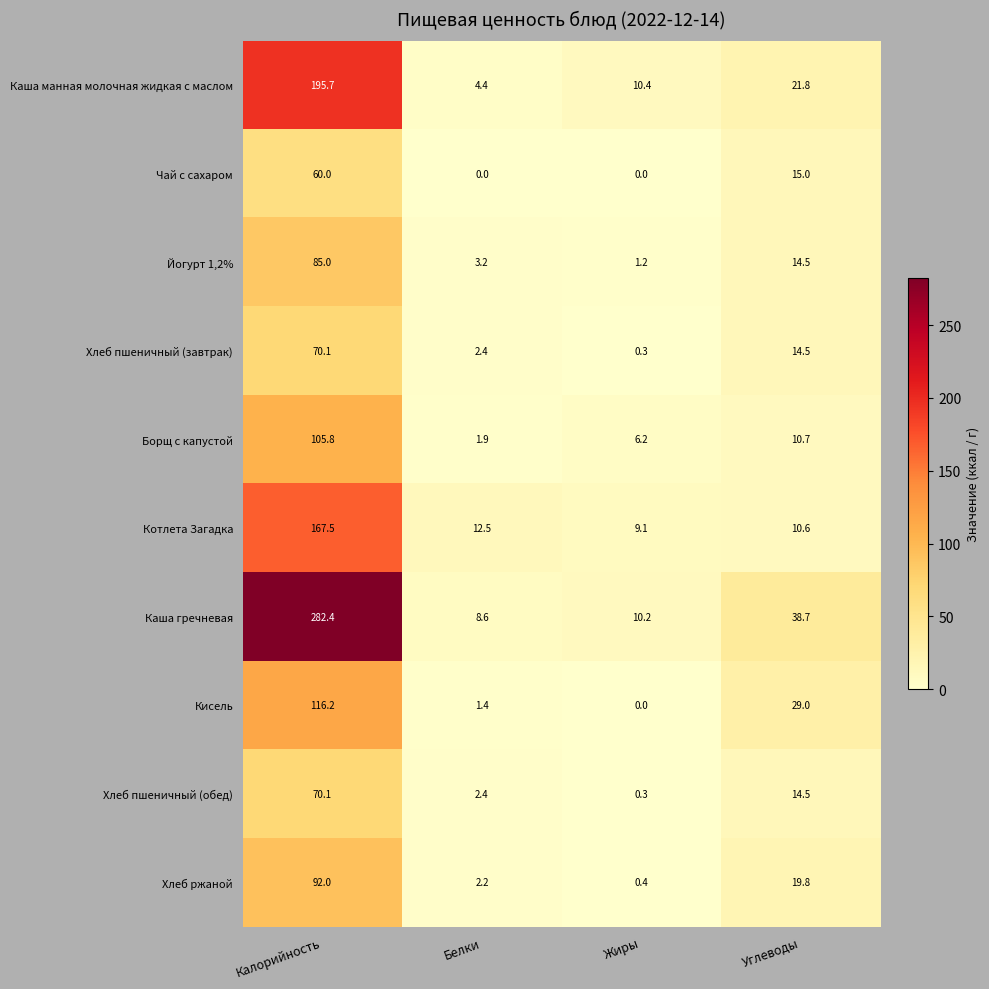

At how many categories does at least one series exceed 274?

1